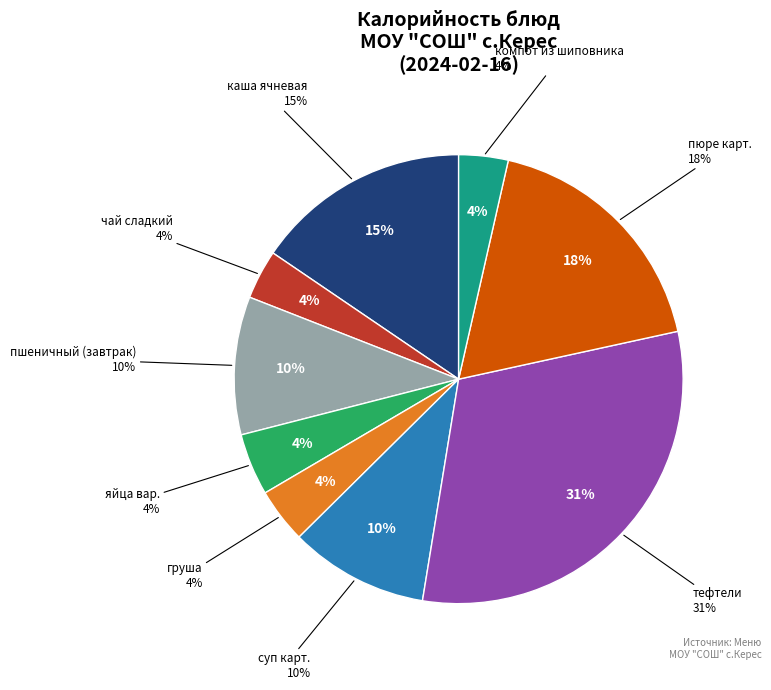

Between груша and чай сладкий, which is larger?

груша